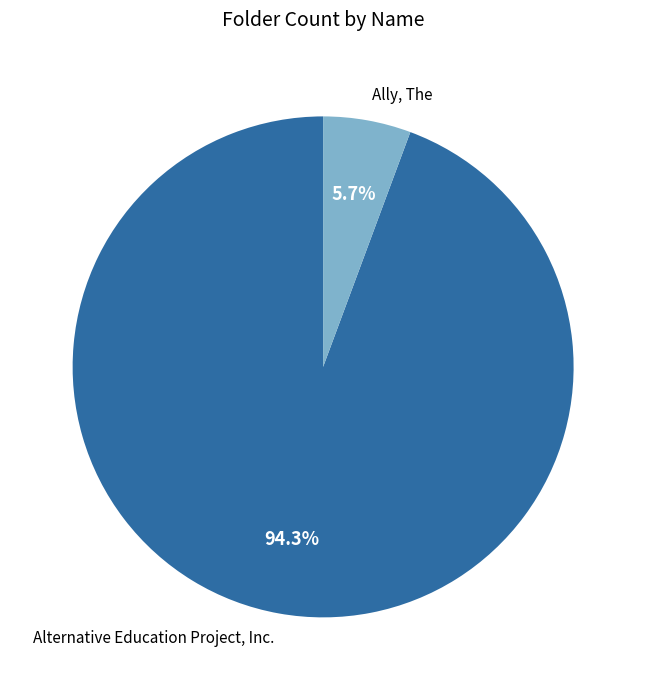

Which category has the biggest portion of the pie?

Alternative Education Project, Inc.